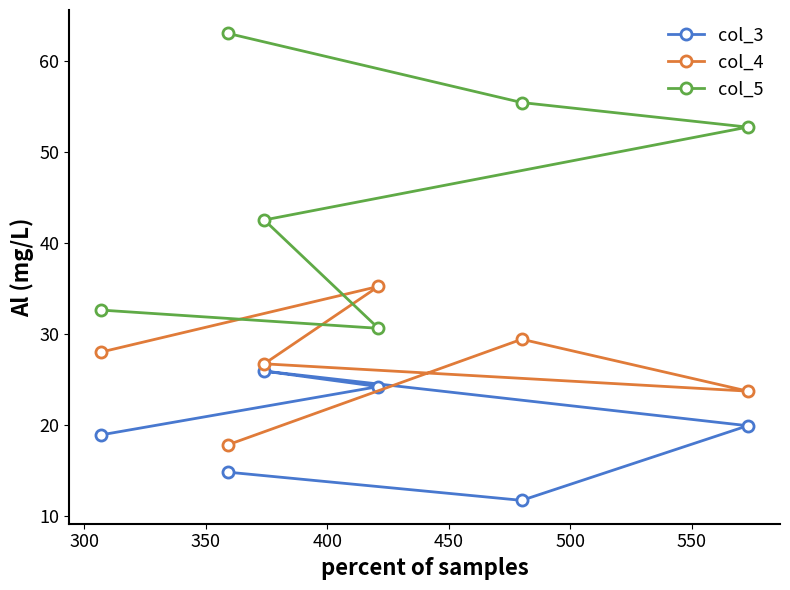

In col_3, how many points are higher than both neighbors (excluding endpoints)?

1